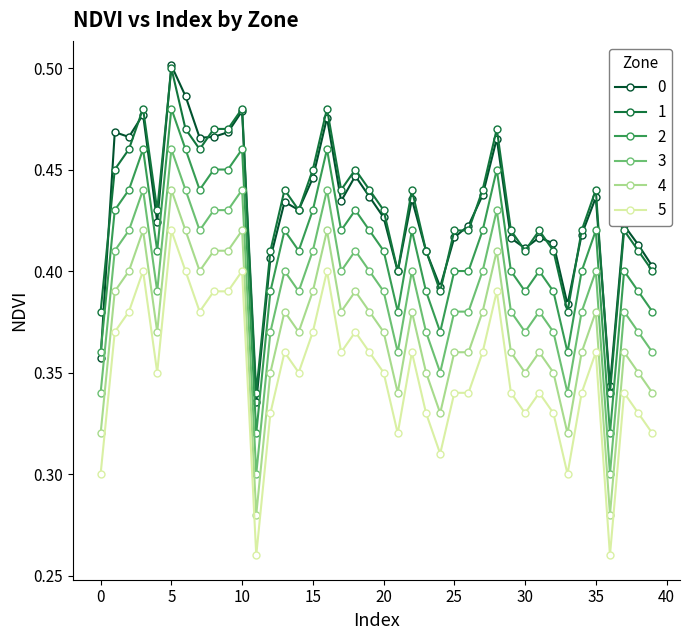

True or false: 2 and 4 intersect in this chart.

False